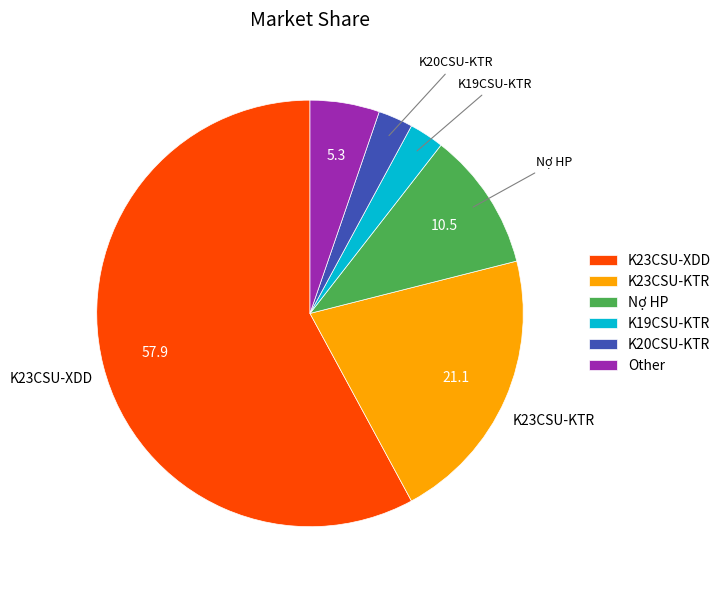

Between K20CSU-KTR and Nợ HP, which is larger?

Nợ HP